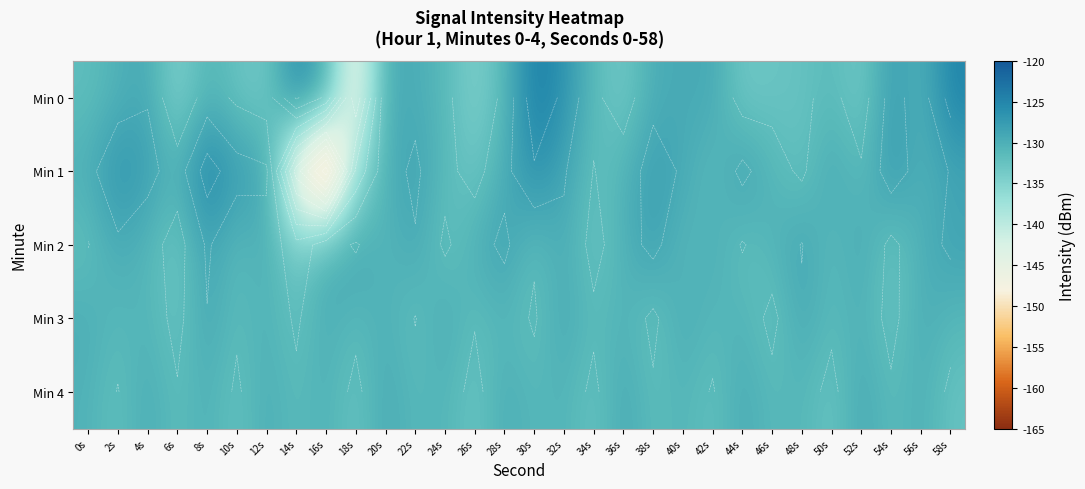

List the labels in order of Min 4 value, largest first.

52s, 36s, 20s, 44s, 4s, 28s, 12s, 56s, 8s, 16s, 0s, 32s, 24s, 40s, 48s, 30s, 22s, 46s, 14s, 54s, 38s, 6s, 2s, 42s, 10s, 58s, 34s, 18s, 50s, 26s